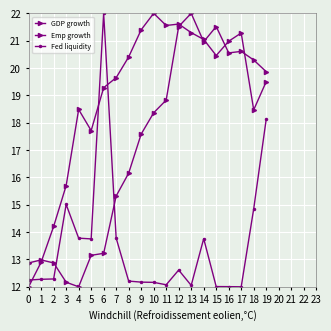

How many data points in GDP growth are above 20?

10